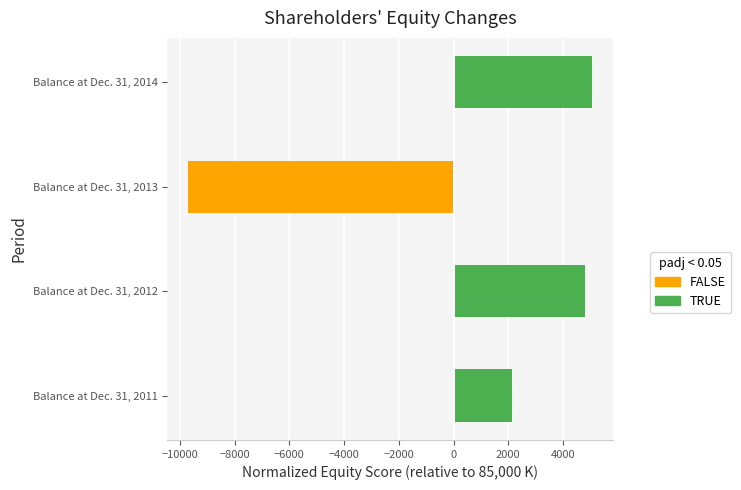

List the labels in order of value, largest first.

Balance at Dec. 31, 2014, Balance at Dec. 31, 2012, Balance at Dec. 31, 2011, Balance at Dec. 31, 2013